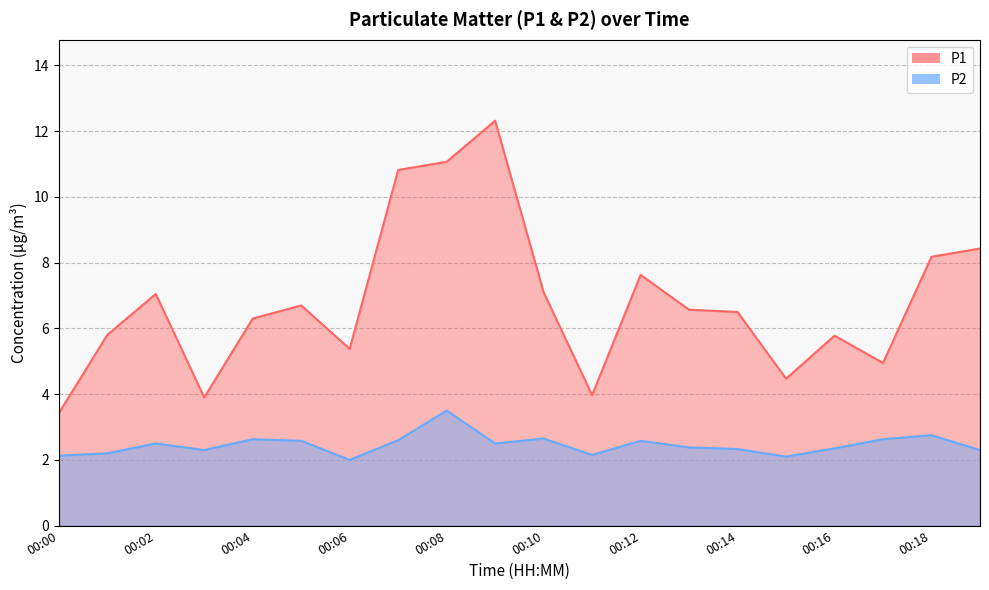

At which category does the chart reach its peak across all series?

00:09